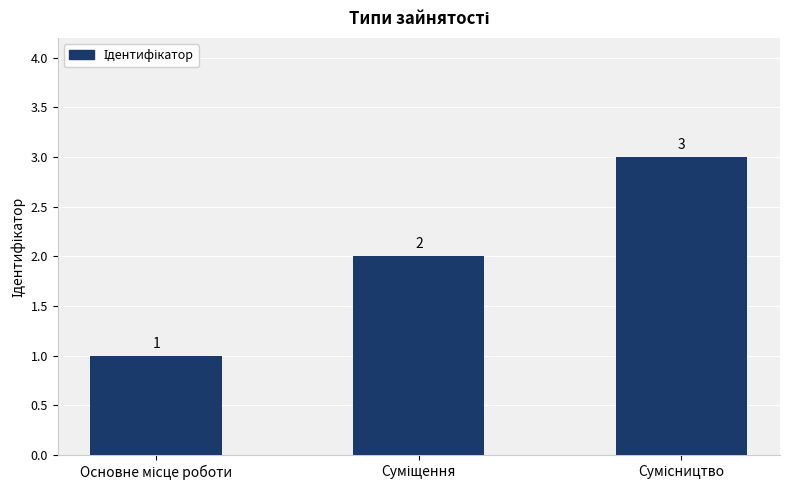

Count the values in the range 1 to 3.

3